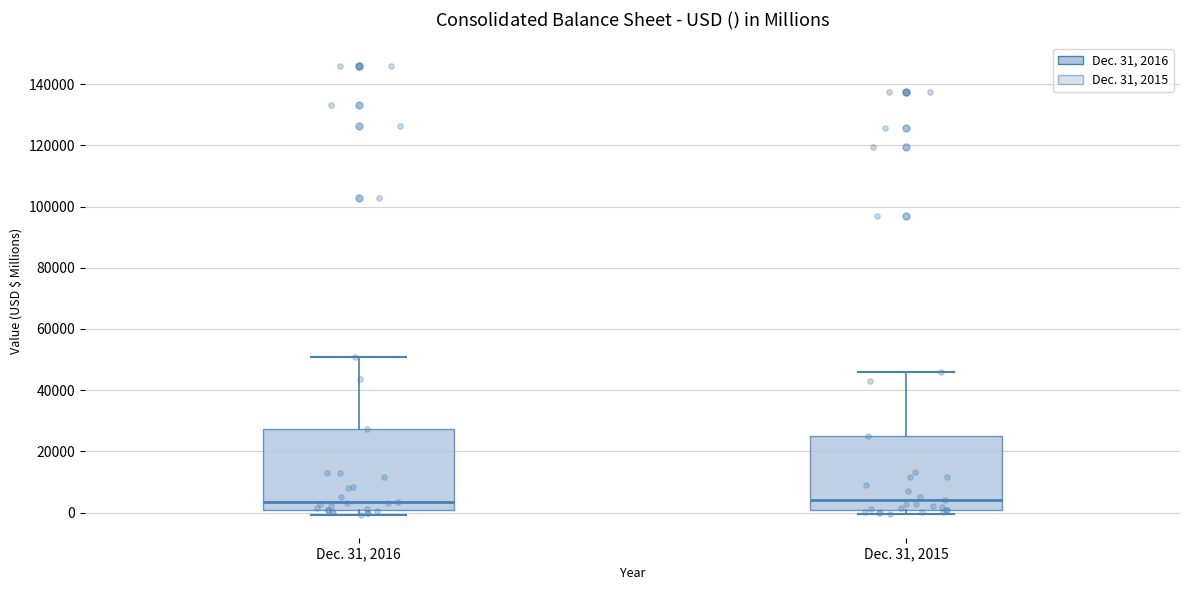

Reading left to right, transcribe this box plot: for each box, give where its median line is, the range the box spans, and where its two whiskers end, as read against the y-axis. The values are not printed on the chart, so give them approximately, as read against the axis.

Dec. 31, 2016: median 4000, box 0 to 28000, whiskers 0 (just below the box's lower edge) to 50000
Dec. 31, 2015: median 4000, box 0 to 26000, whiskers 0 (just below the box's lower edge) to 46000